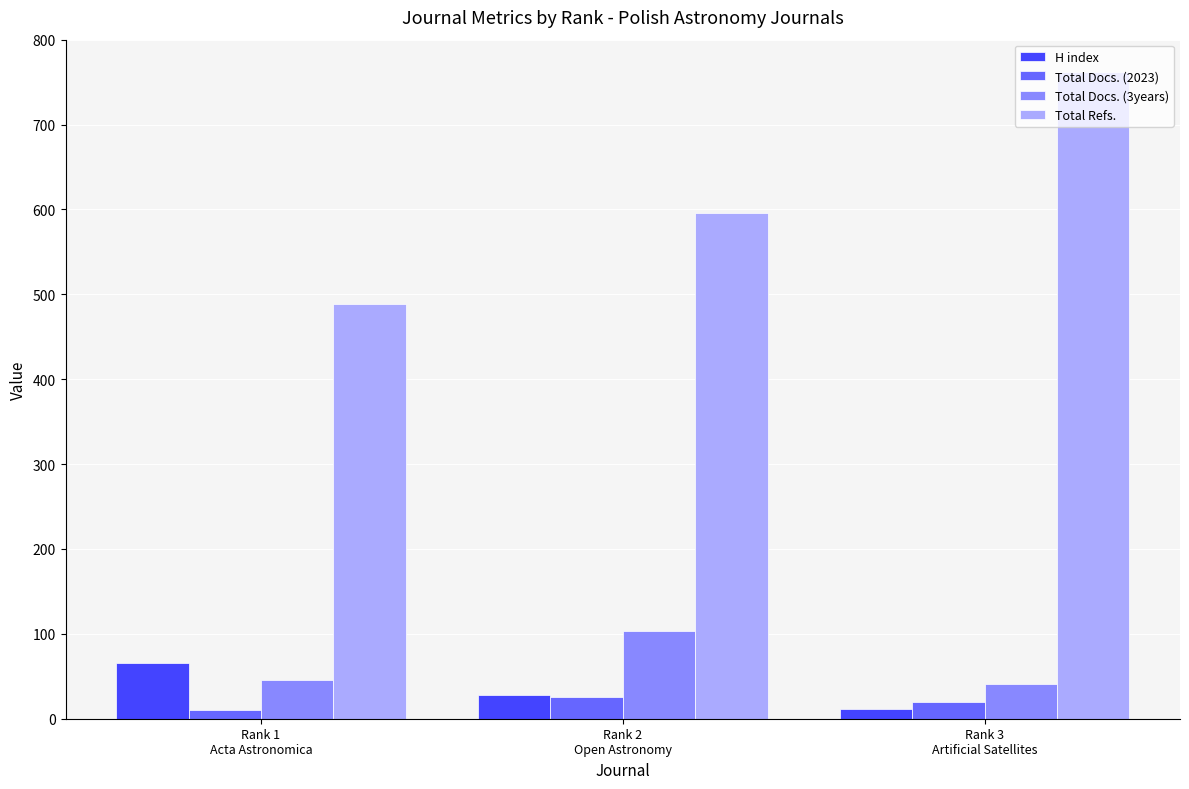

How many categories are shown in the chart?

3